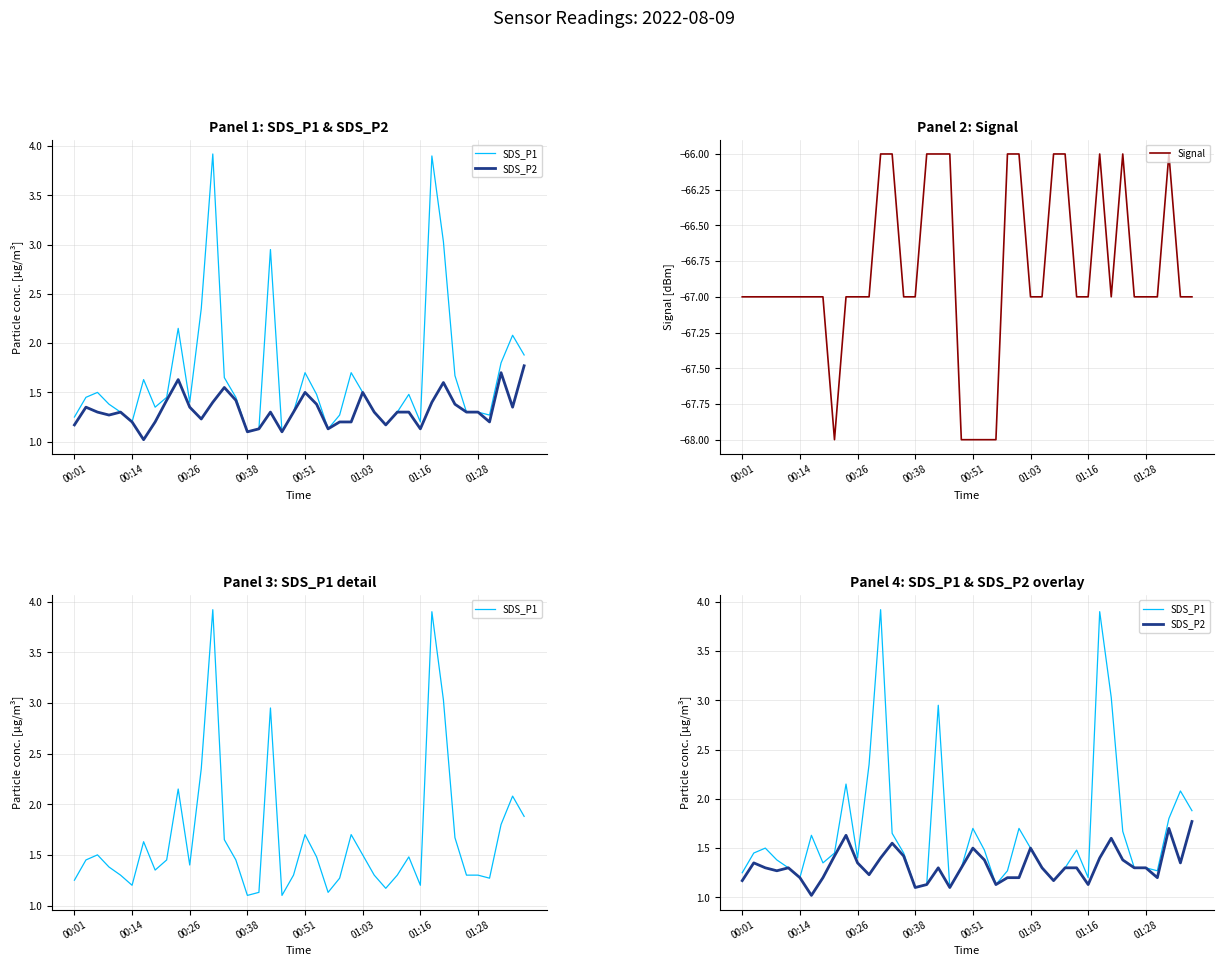

What is the lowest value of the SDS_P2 series?

1.0